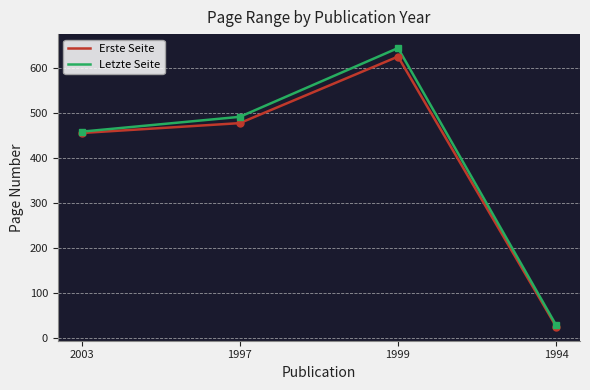

What is the spread (max minus min) of values at 1994?

3